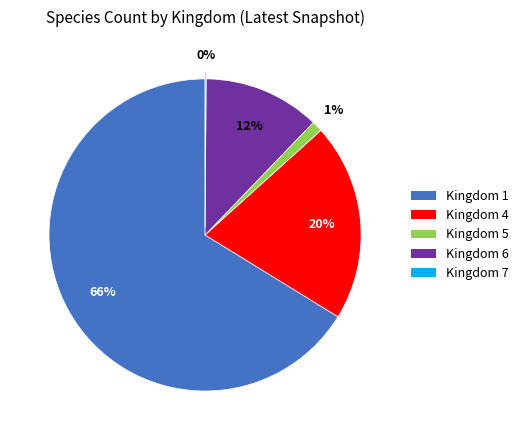

True or false: Kingdom 1 accounts for 60% of the total.

False